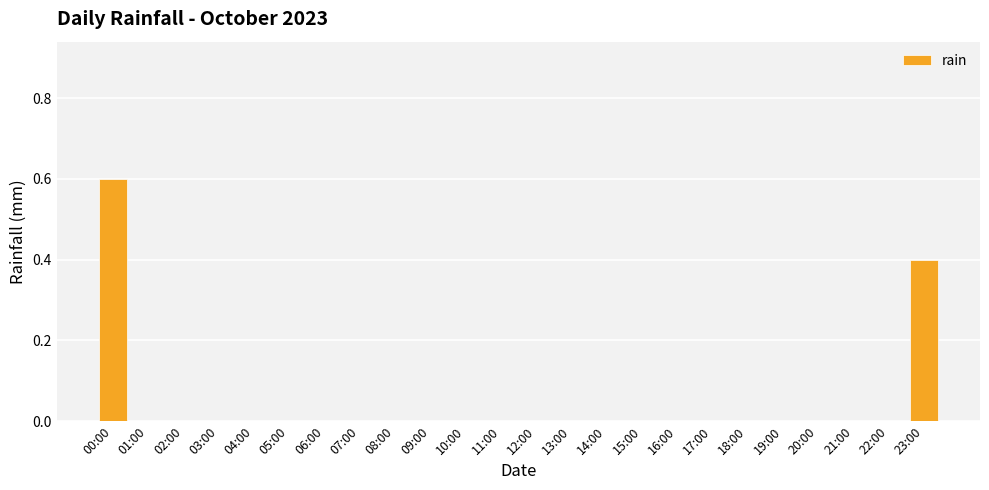

The value at 08:00 is 0.0. True or false?

True